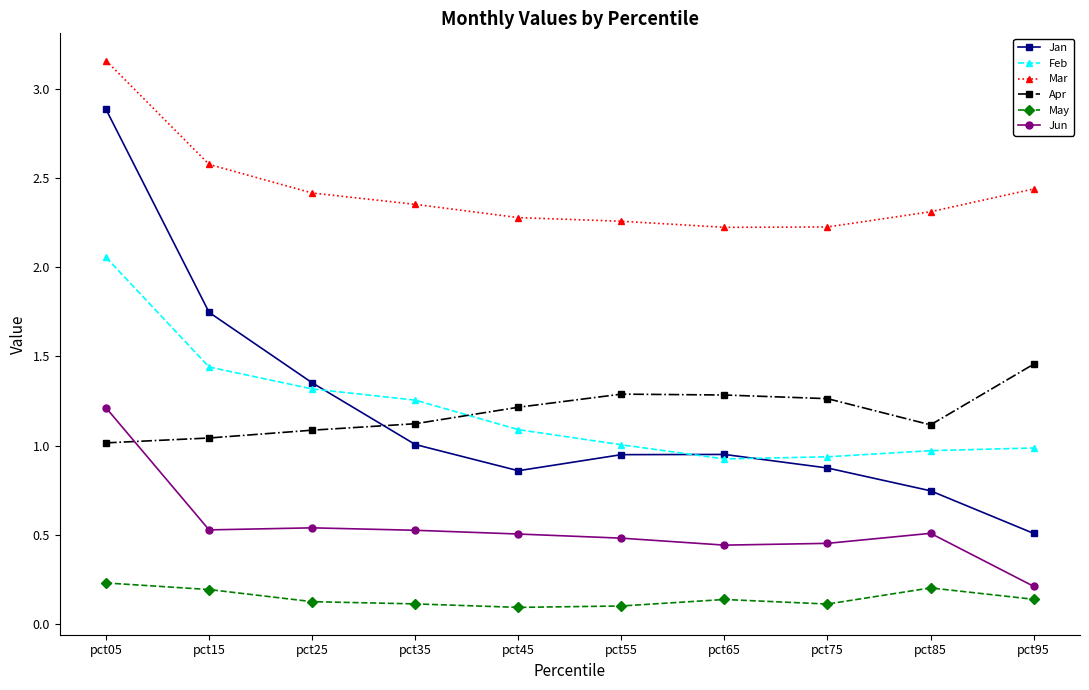

At how many categories does at least one series exceed 0?

10